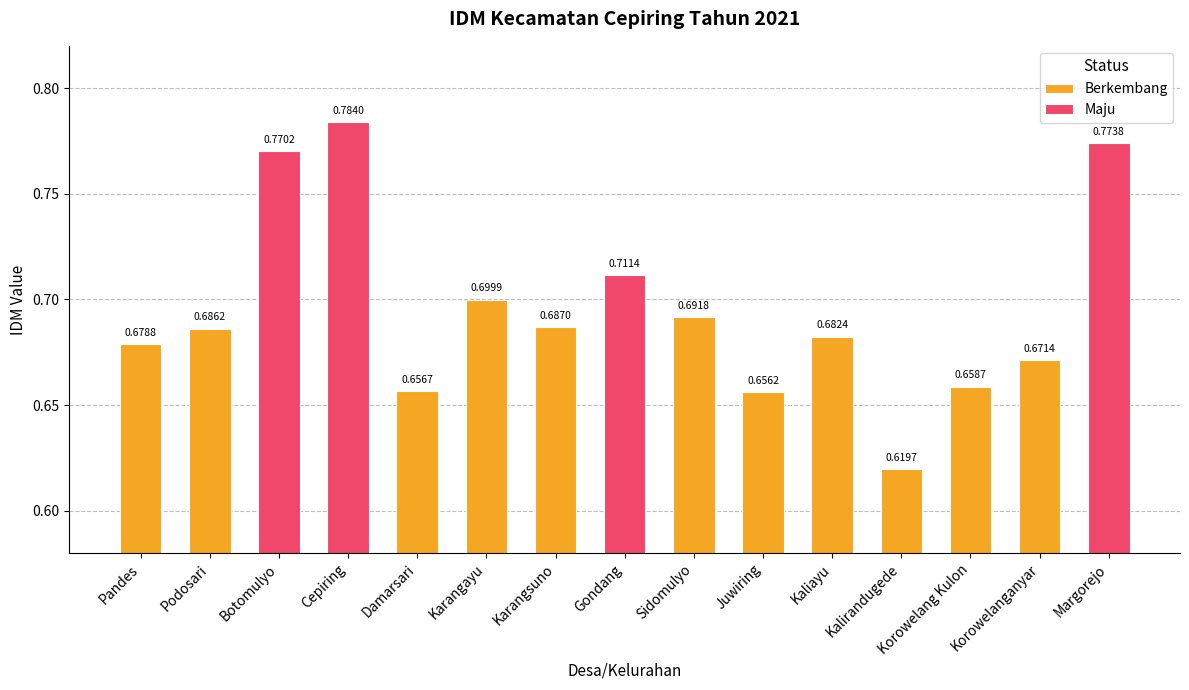

What is the sum of the values at Gondang and Cepiring?

1.5